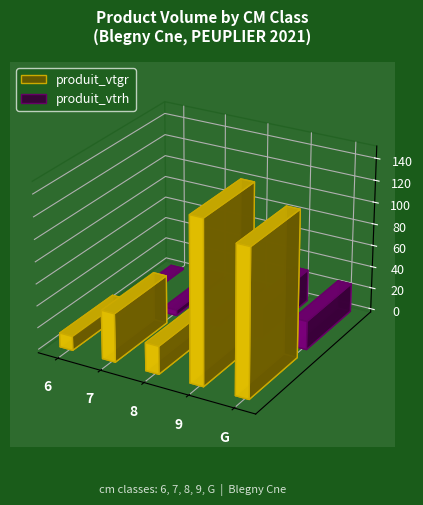

The produit_vtgr series shows 19.0 at 6. True or false?

False